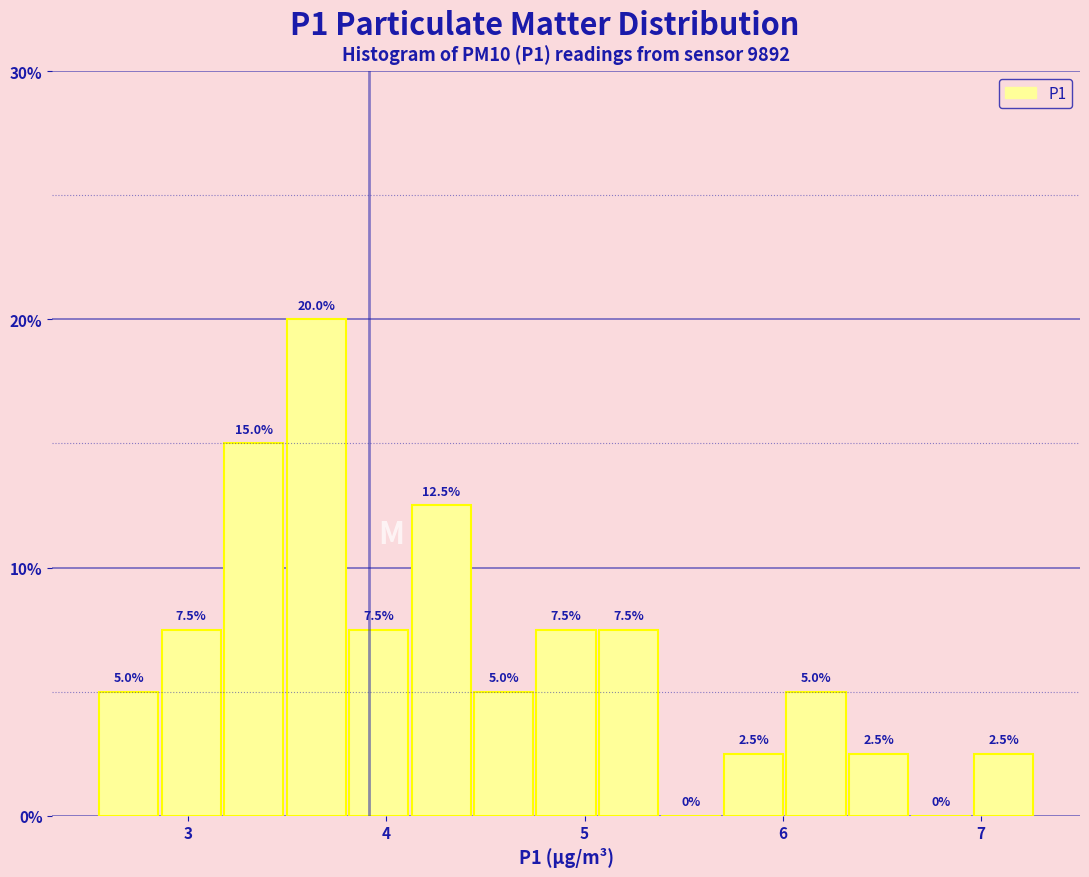

Around what value on the x-axis is the tallest bar? Give the approximate position of its centre, as read against the axis.

3.6